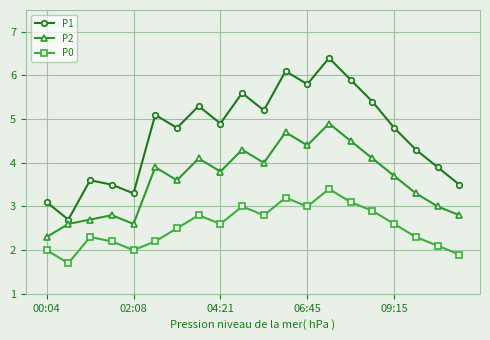

How many data points does each series have?

20